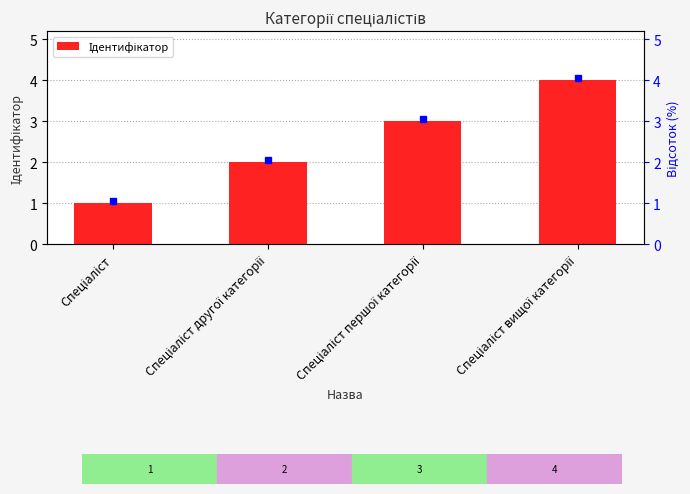

Are the bars horizontal?

No